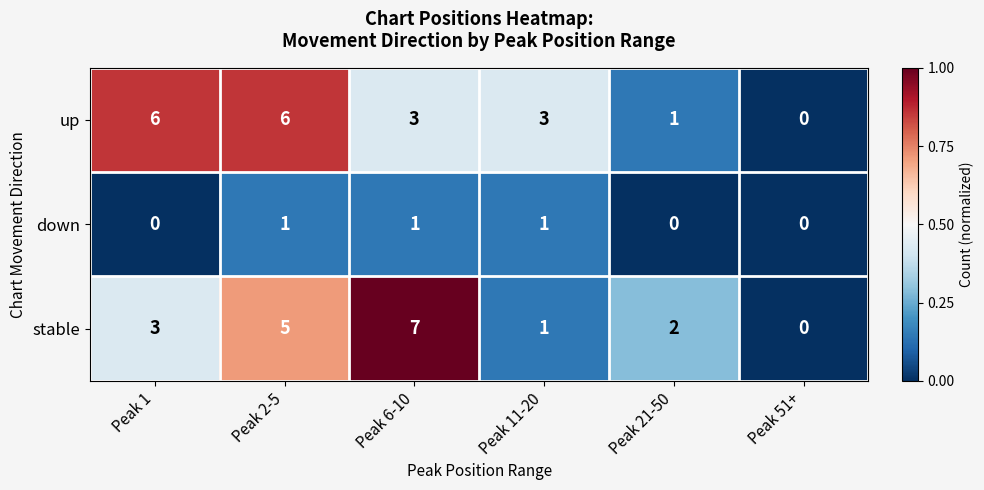

At which category is the sum across all series the highest?

Peak 2-5